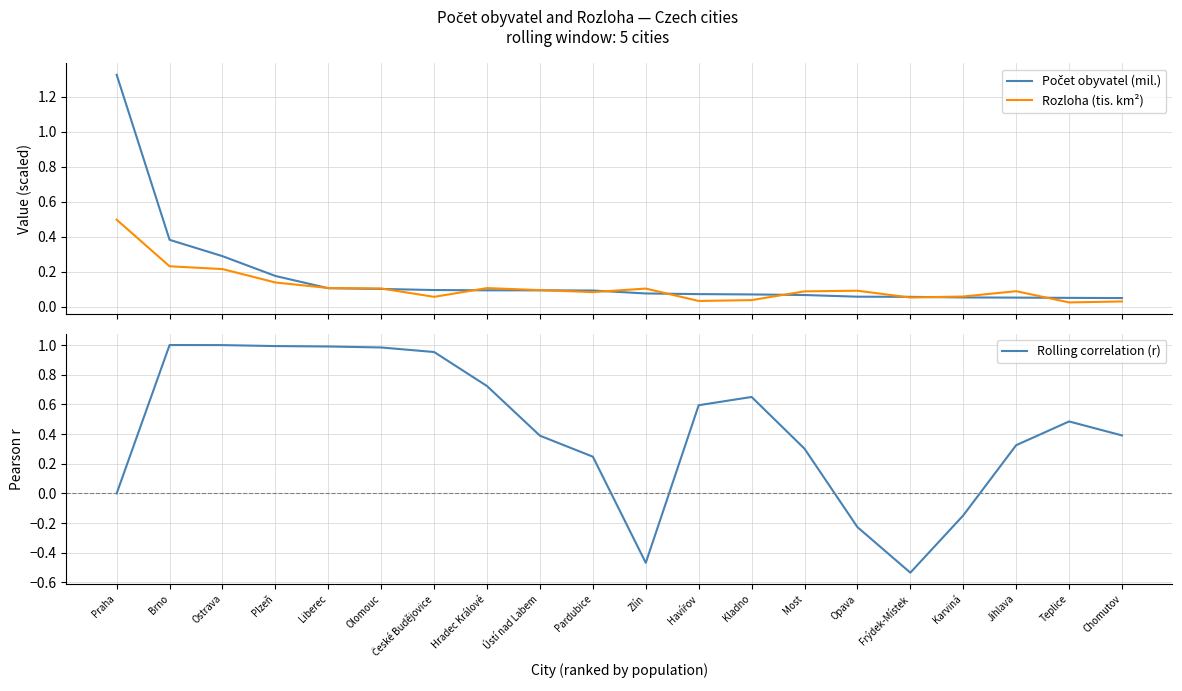

Reading left to right, extract all data points from this chart.

Počet obyvatel (mil.): 1.3	0.4	0.3	0.2	0.1	0.1	0.1	0.1	0.1	0.1	0.1	0.1	0.1	0.1	0.1	0.1	0.1	0.1	0.0	0.0
Rozloha (tis. km²): 0.5	0.2	0.2	0.1	0.1	0.1	0.1	0.1	0.1	0.1	0.1	0.0	0.0	0.1	0.1	0.1	0.1	0.1	0.0	0.0
Rolling correlation (r): 0.0	1.0	1.0	1.0	1.0	1.0	1.0	0.7	0.4	0.2	-0.5	0.6	0.7	0.3	-0.2	-0.5	-0.1	0.3	0.5	0.4